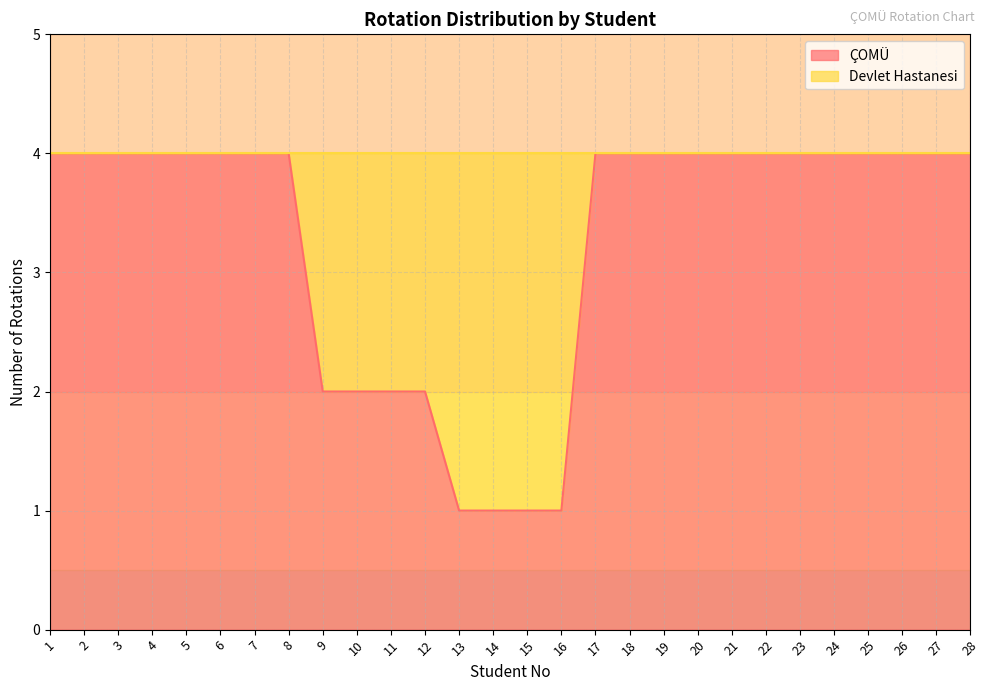

List the labels in order of value, largest first.

1, 2, 3, 4, 5, 6, 7, 8, 17, 18, 19, 20, 21, 22, 23, 24, 25, 26, 27, 28, 9, 10, 11, 12, 13, 14, 15, 16